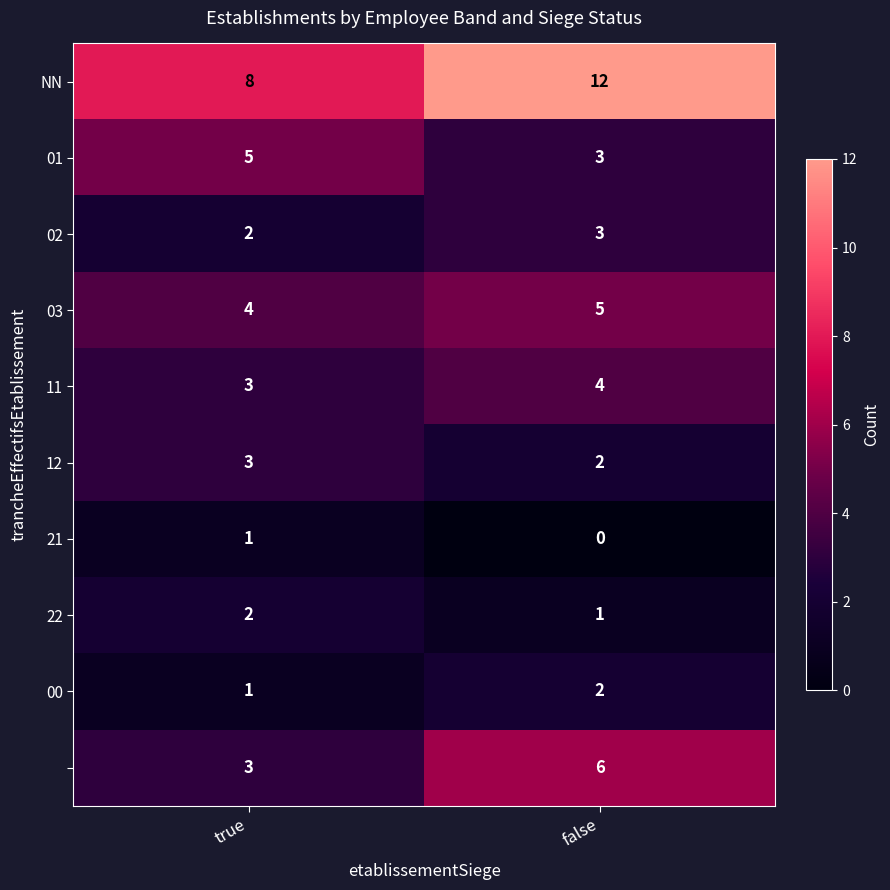

What is the total value across all series at false?

38